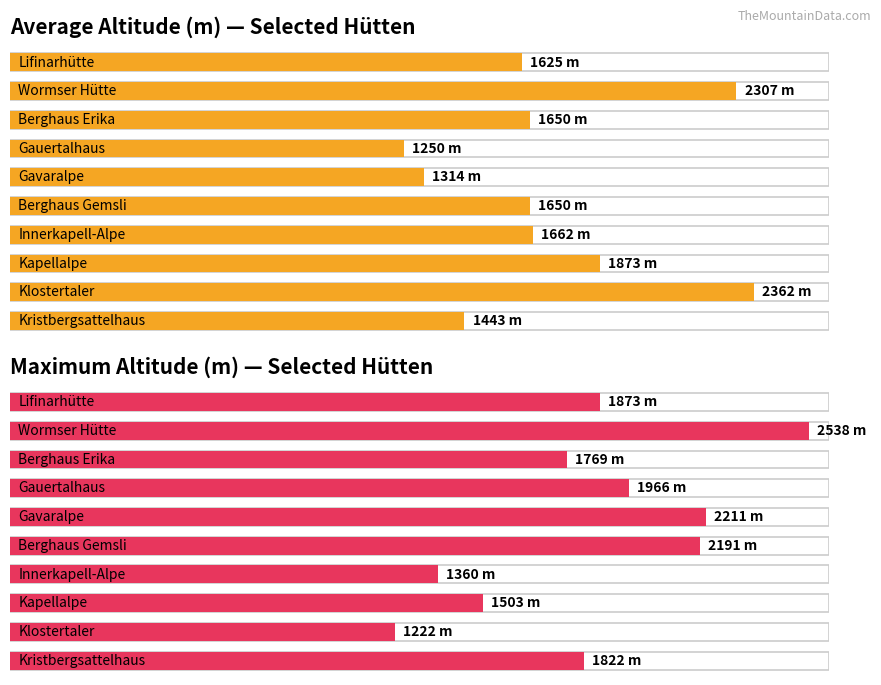

What is the spread (max minus min) of values at Gavaralpe?

897